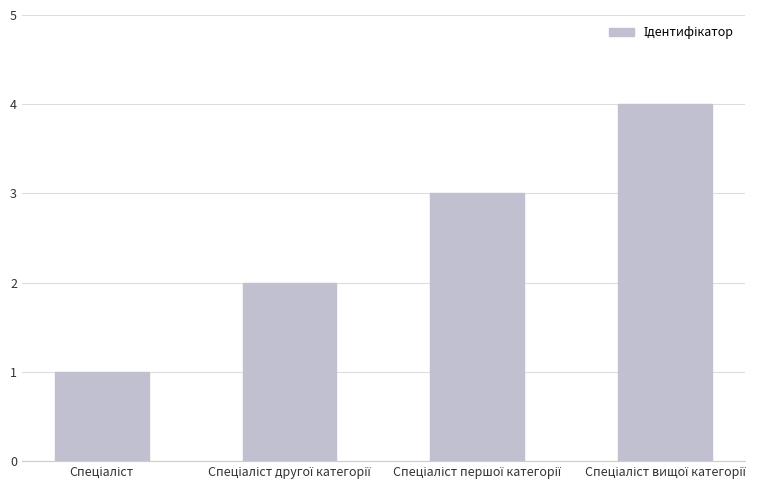

Reading left to right, what are all the values shown in this chart?

1	2	3	4